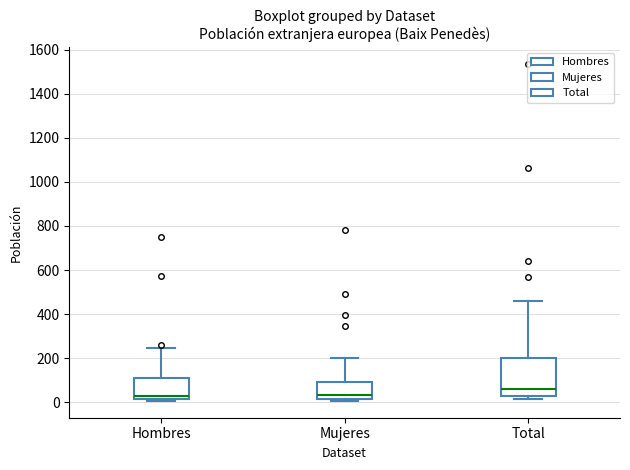

Reading left to right, read every box against the y-axis: the position of its median line, the range the box covers, and the ends of its whiskers. The values are not printed on the chart, so give them approximately, as read against the axis.

Hombres: median 20 (just above the box's lower edge), box 20 to 120, whiskers 0 to 240
Mujeres: median 40, box 20 to 100, whiskers 0 to 200
Total: median 60, box 20 to 200, whiskers 20 (just below the box's lower edge) to 460